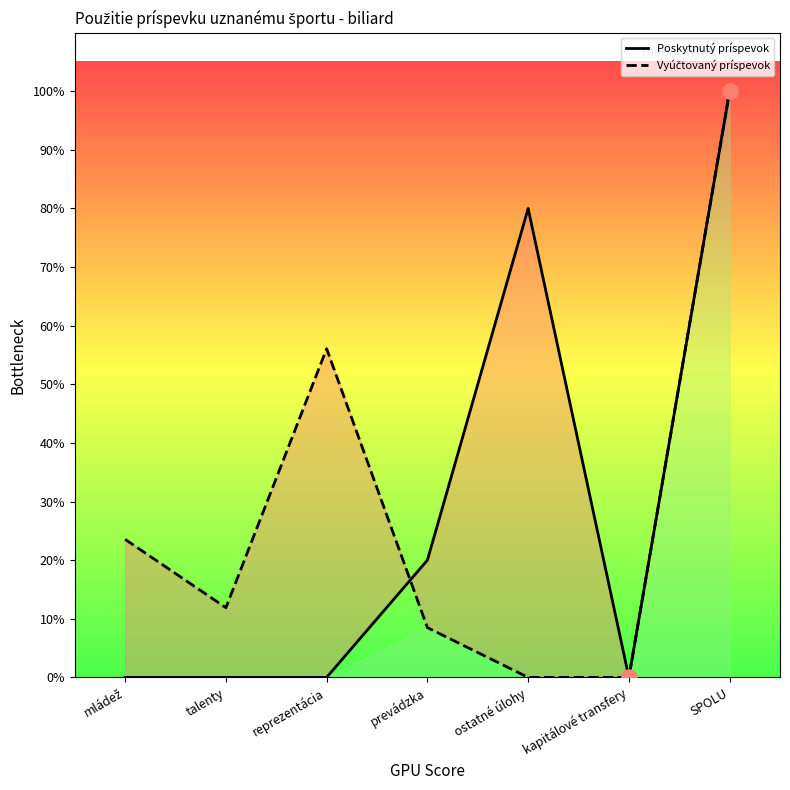

At how many categories does at least one series exceed 2044?

6